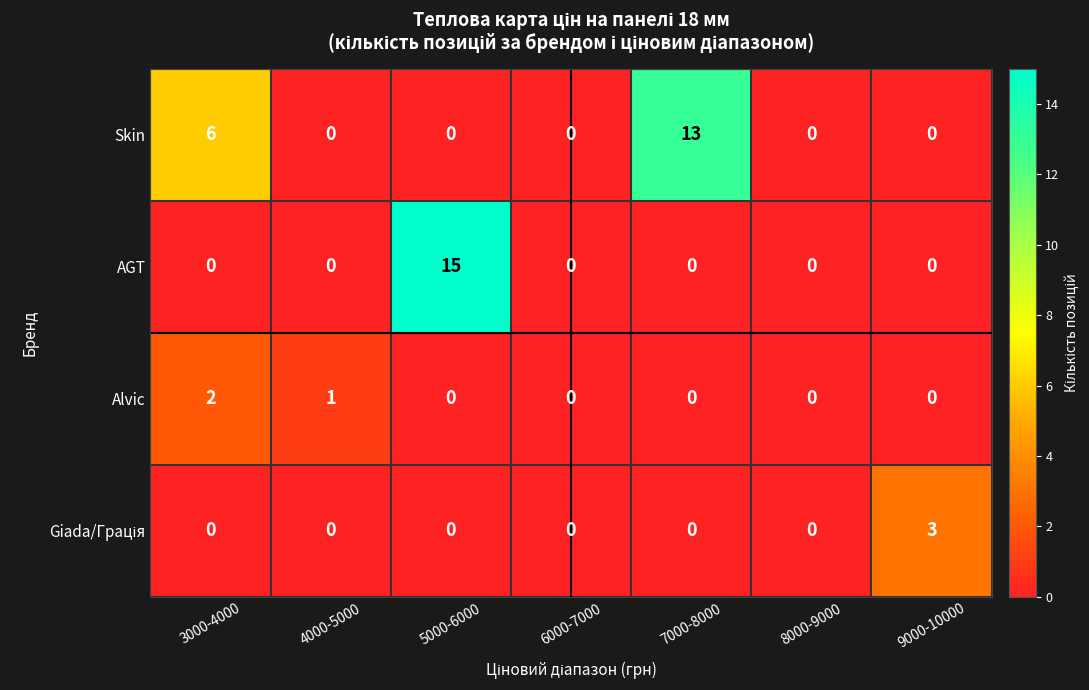

Is it true that Skin equals 7 at 4000-5000?

False